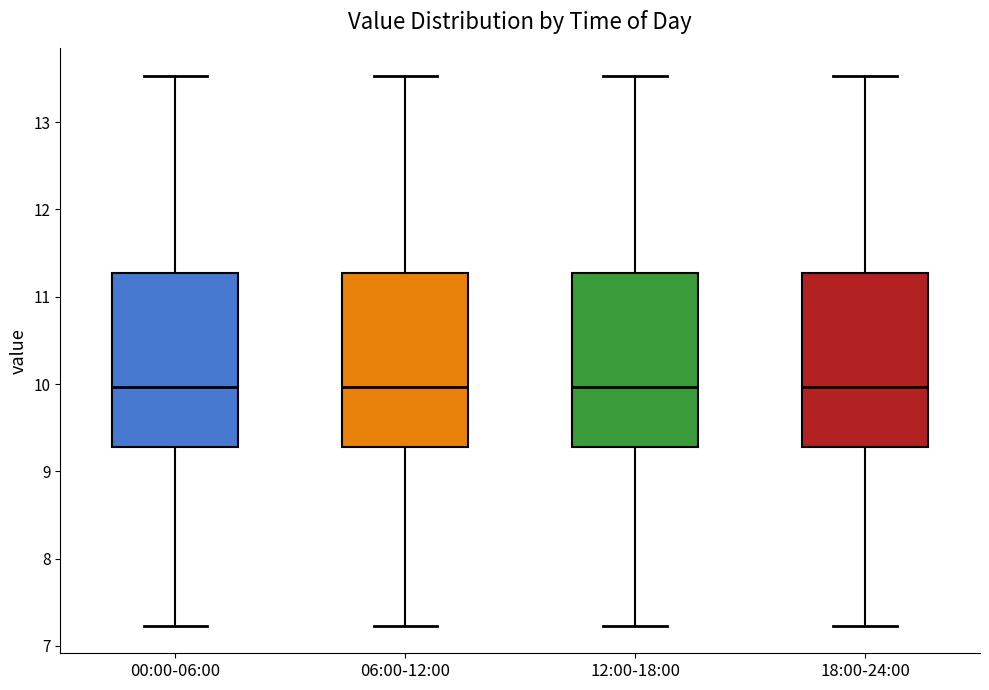

Reading left to right, read every box against the y-axis: the position of its median line, the range the box covers, and the ends of its whiskers. The values are not printed on the chart, so give them approximately, as read against the axis.

00:00-06:00: median 10.0, box 9.3 to 11.3, whiskers 7.2 to 13.5
06:00-12:00: median 10.0, box 9.3 to 11.3, whiskers 7.2 to 13.5
12:00-18:00: median 10.0, box 9.3 to 11.3, whiskers 7.2 to 13.5
18:00-24:00: median 10.0, box 9.3 to 11.3, whiskers 7.2 to 13.5